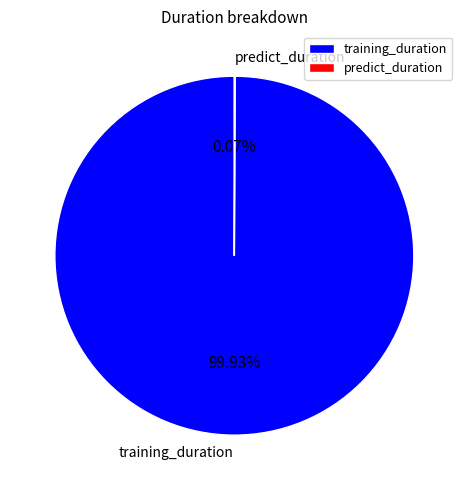

Which slice is the largest?

training_duration